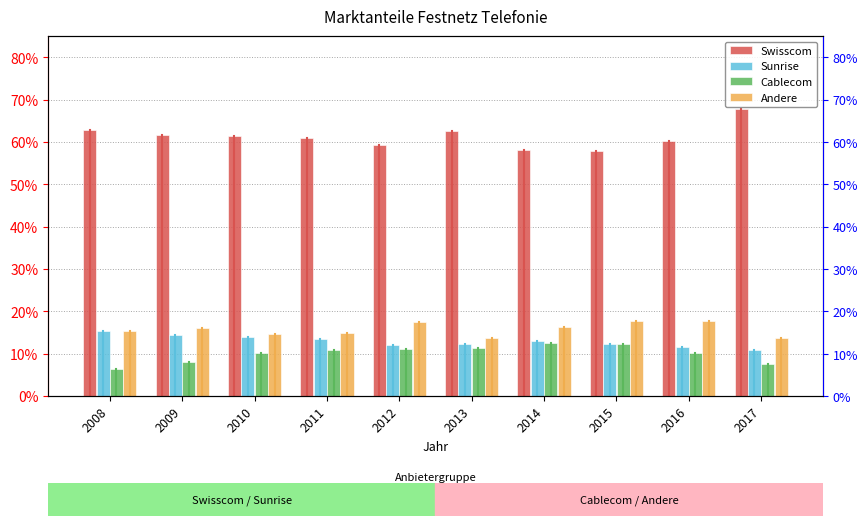

What is the sum of the Swisscom values at 2014 and 2015?

1.2